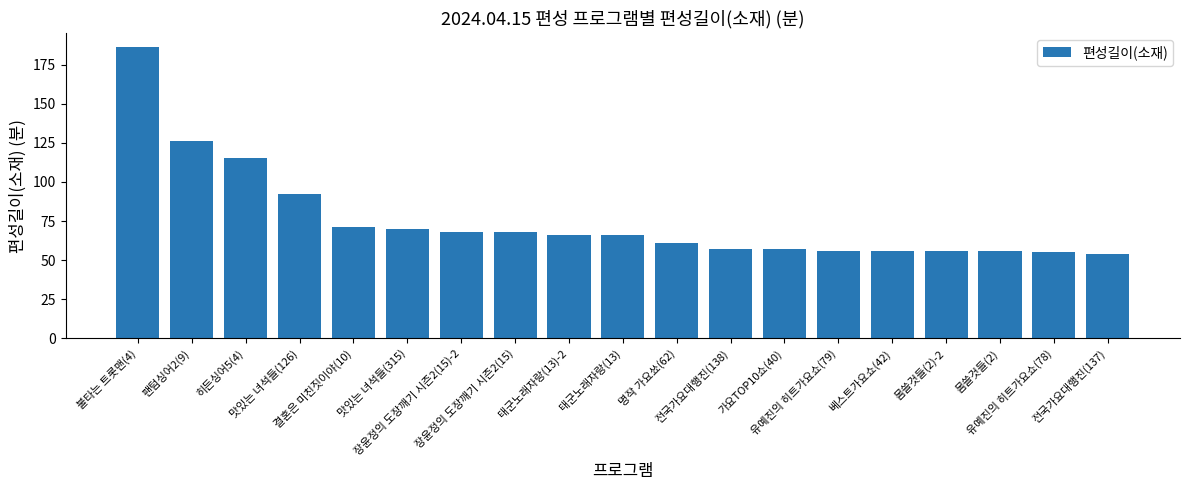

What position from the right is 태군노래자랑(13)-2?

11